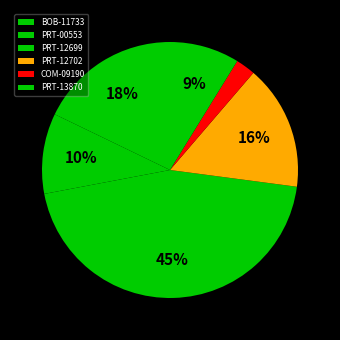

Count the number of slices in the pie.

6